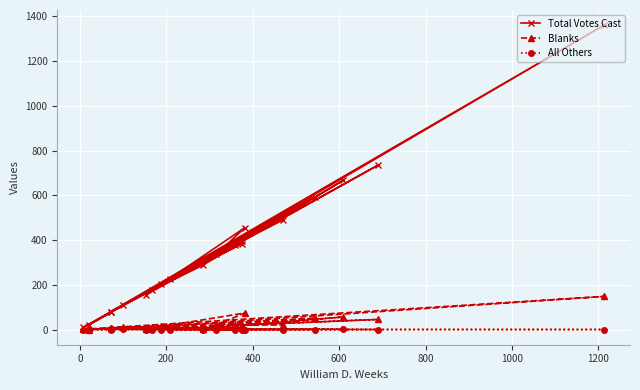

How many values in the Total Votes Cast series exceed 336?

9